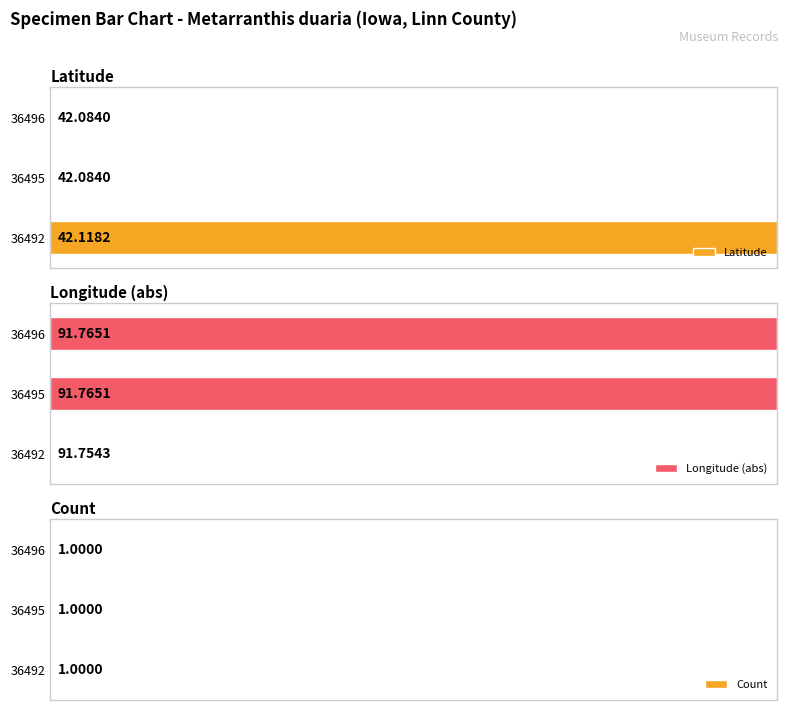

True or false: Longitude (abs) has a value of -62.1 at 36492.

False